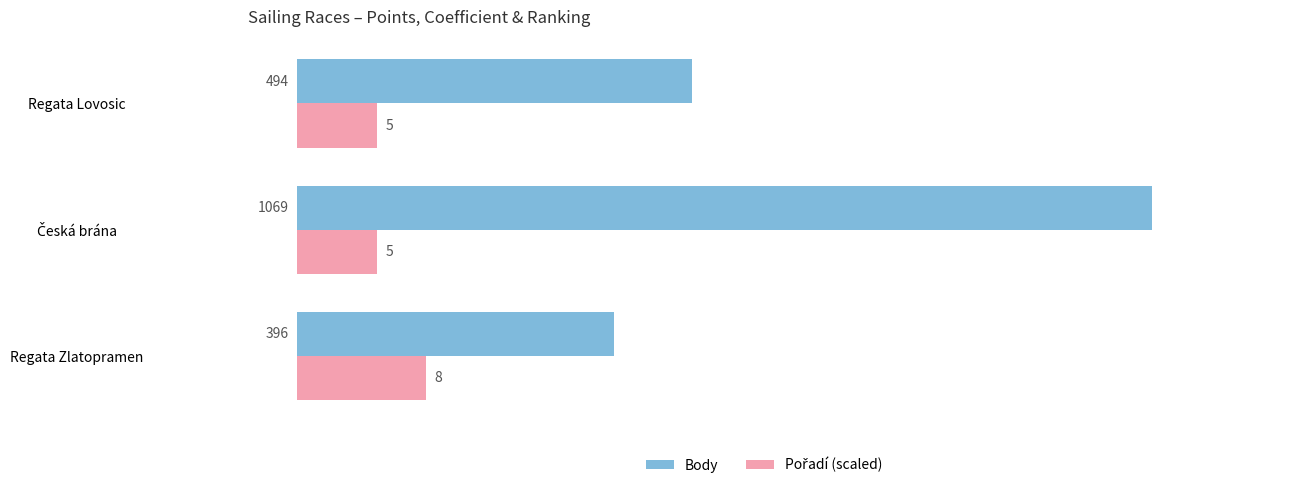

Count the number of data series in this chart.

2